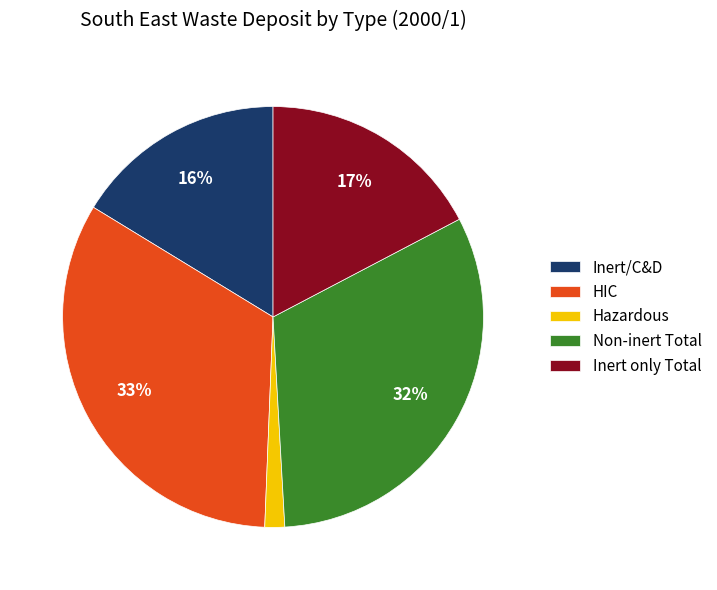

Between Inert/C&D and HIC, which is larger?

HIC